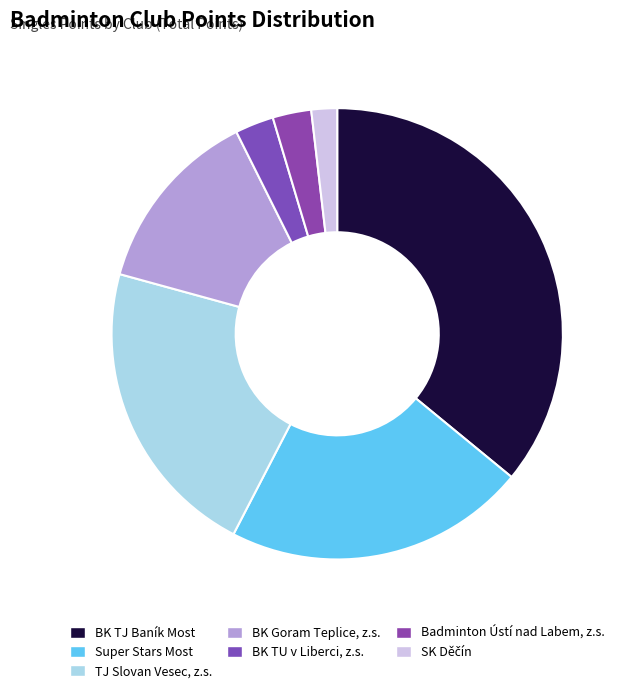

The Super Stars Most slice represents 10% of the pie. True or false?

False